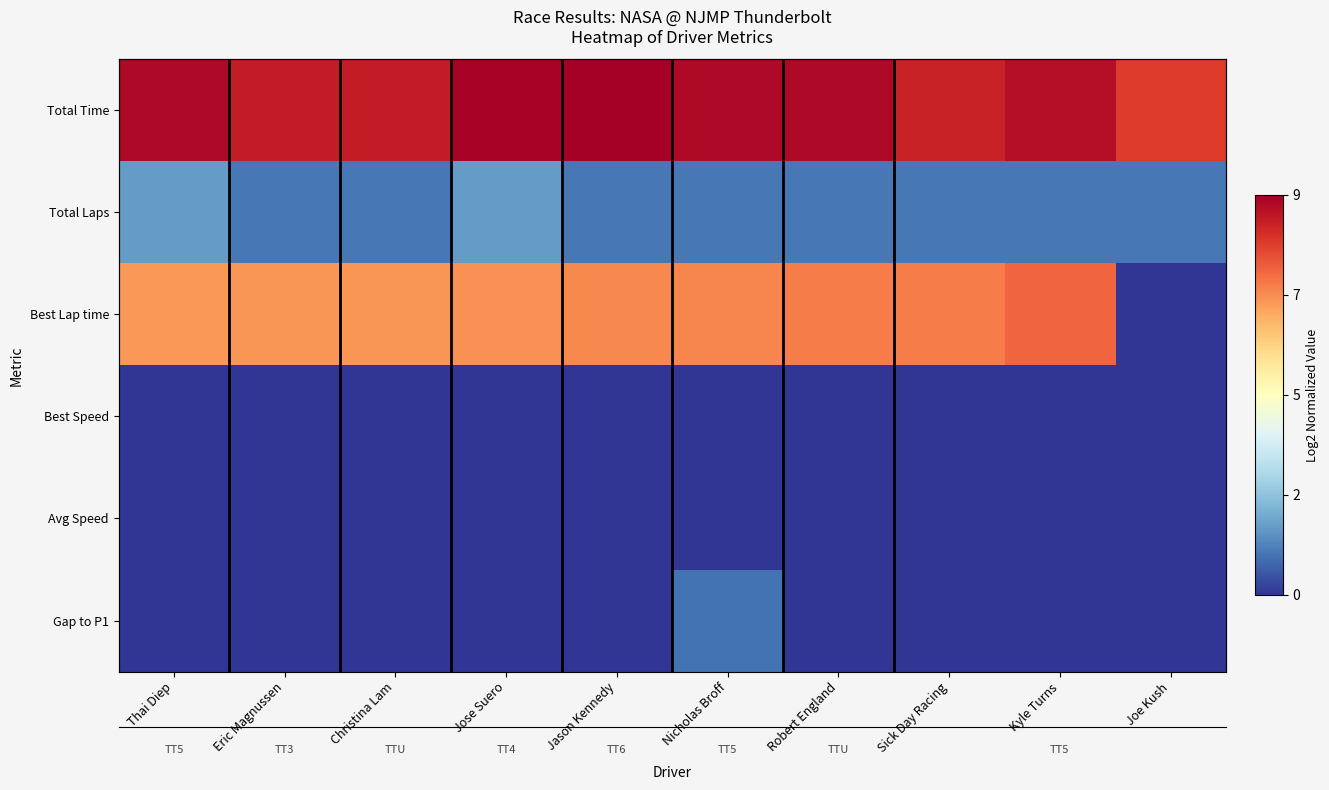

Between Nicholas Broff and Sick Day Racing, which is larger?

Nicholas Broff